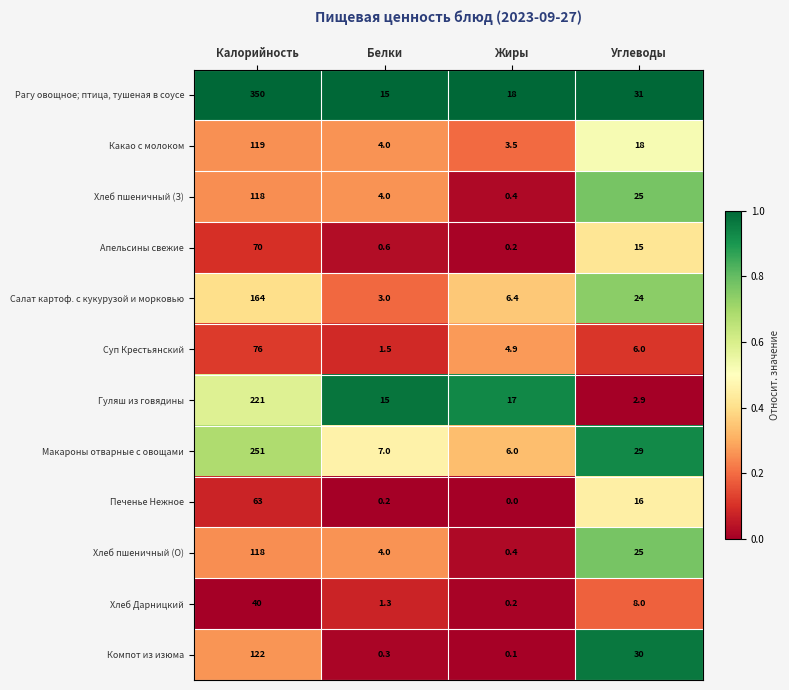

True or false: Гуляш из говядины has a value of 2.9 at Углеводы.

True